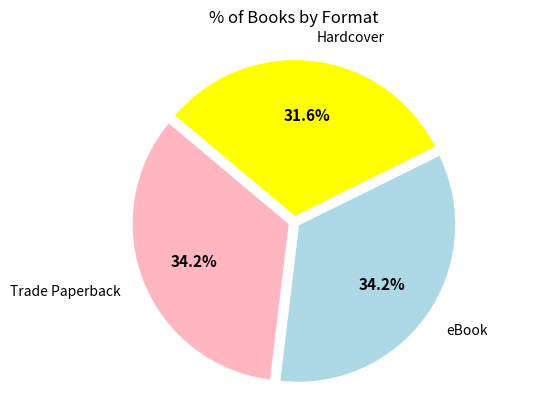

Is it true that Trade Paperback is 28% of the pie?

False